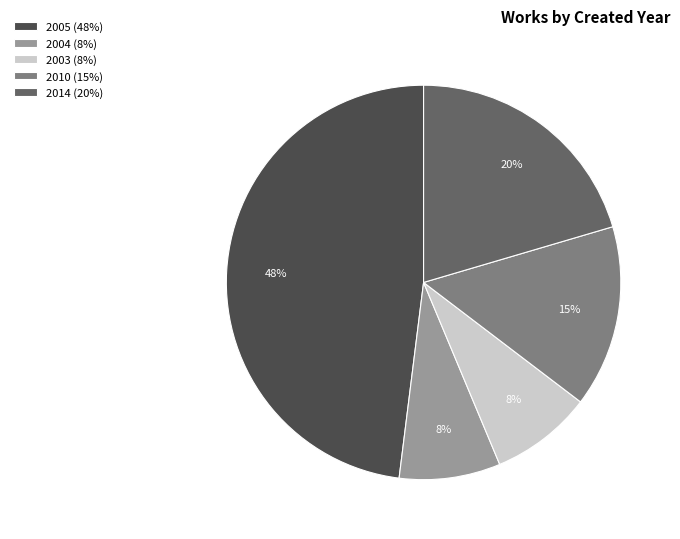

Is it true that 2003 (8%) is 8% of the pie?

True